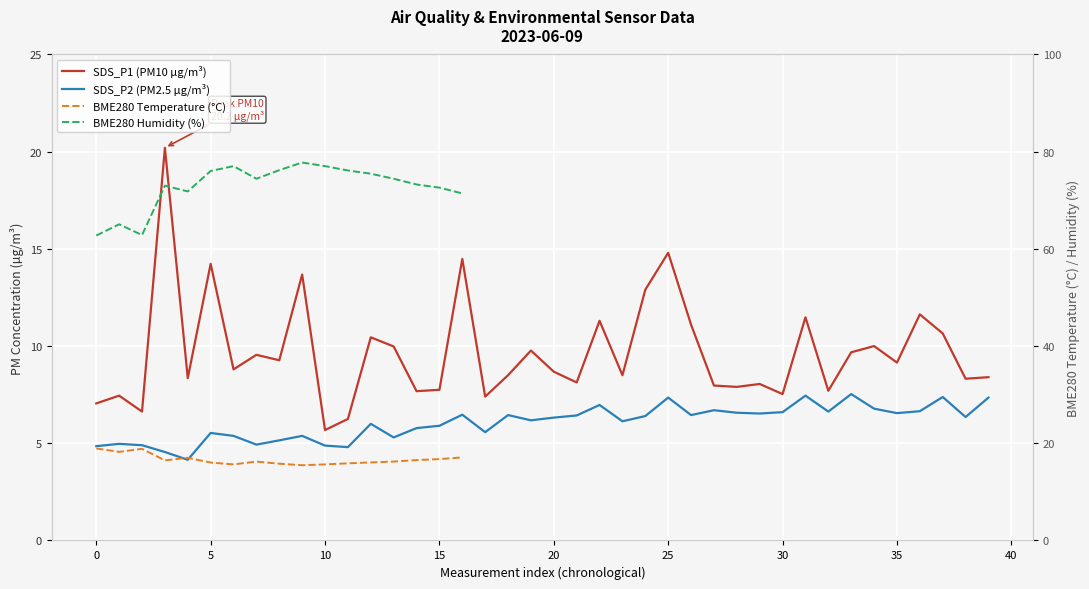

Which series changed the most between 01:15 and 03:15?

BME280_humidity